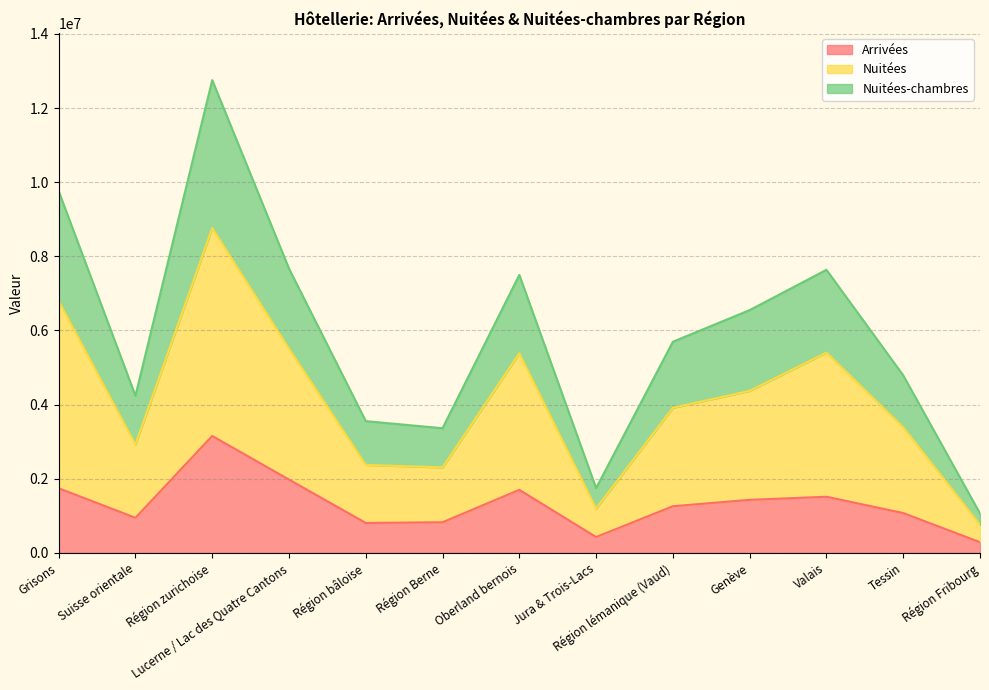

List the labels in order of Arrivées value, largest first.

Région zurichoise, Lucerne / Lac des Quatre Cantons, Grisons, Oberland bernois, Valais, Genève, Région lémanique (Vaud), Tessin, Suisse orientale, Région Berne, Région bâloise, Jura & Trois-Lacs, Région Fribourg